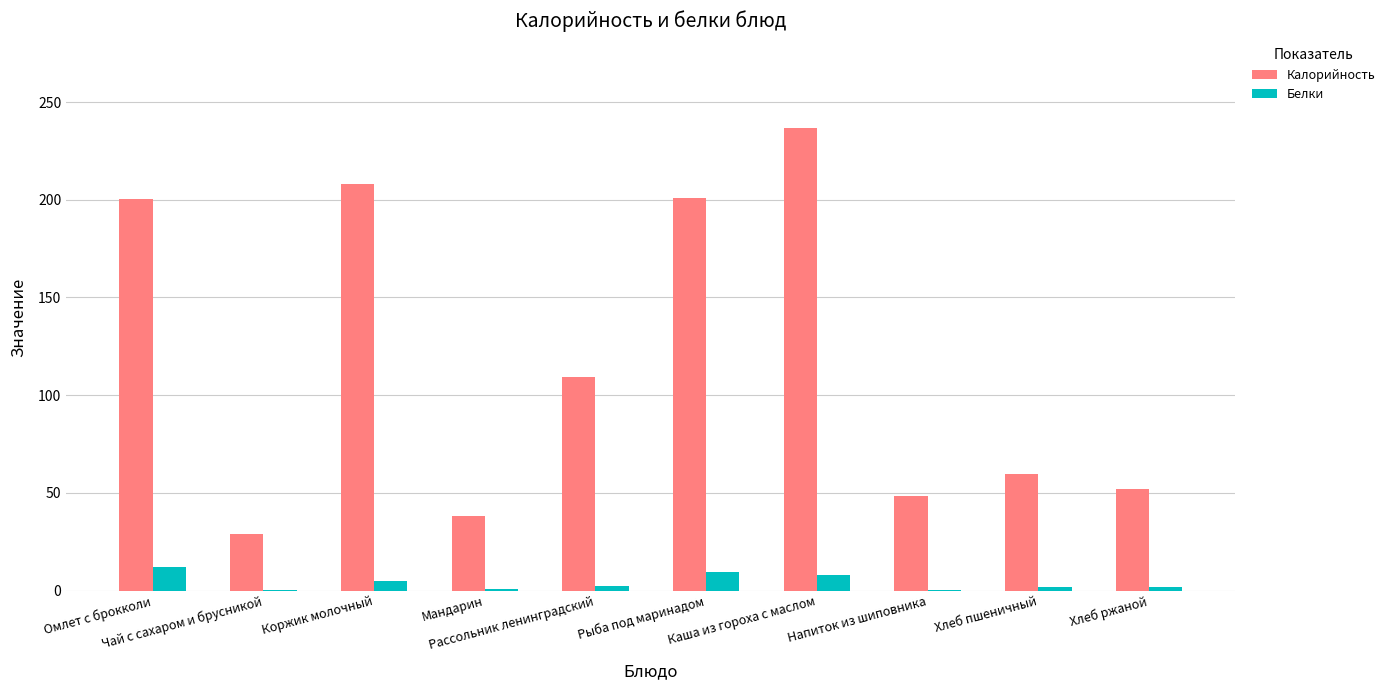

Are the bars grouped side by side (vs. stacked)?

Yes